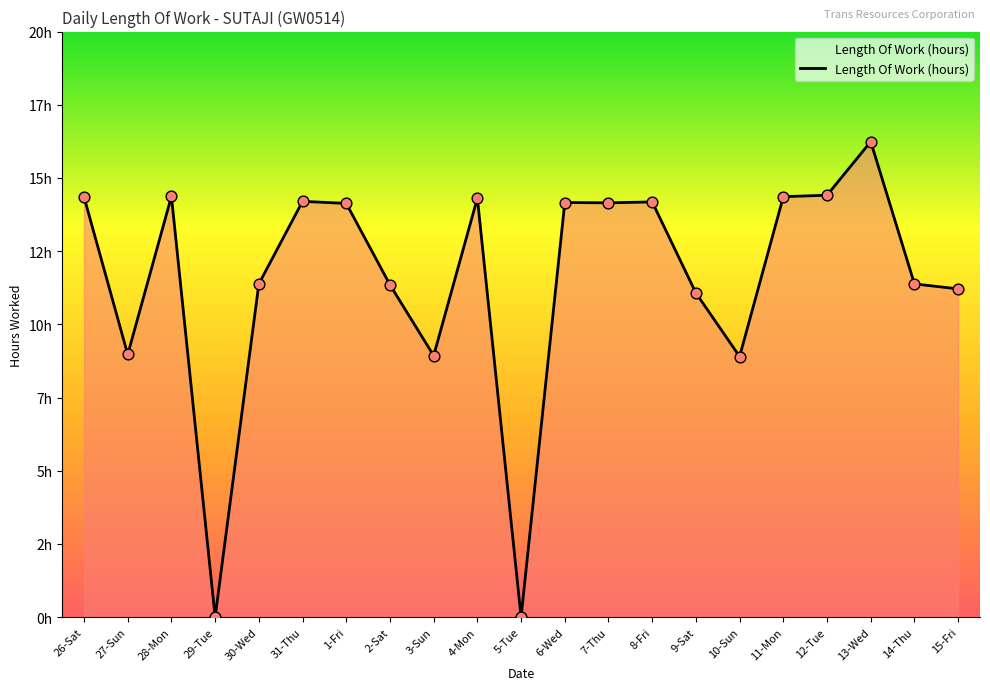

What is the change in value from 27-Sun to 14-Thu?

+2.4